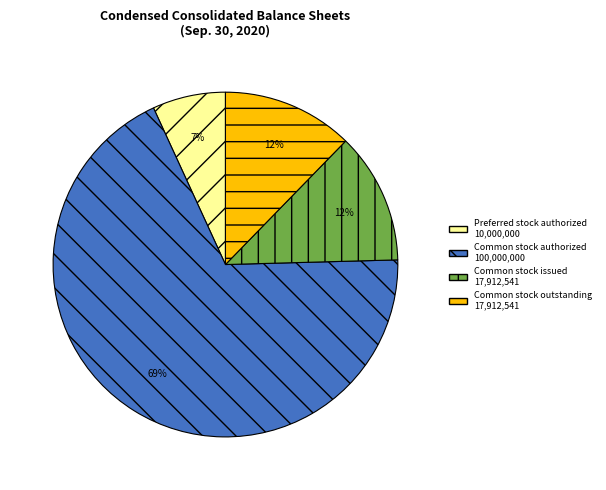

Is there any slice that represents more than half of the pie?

Yes